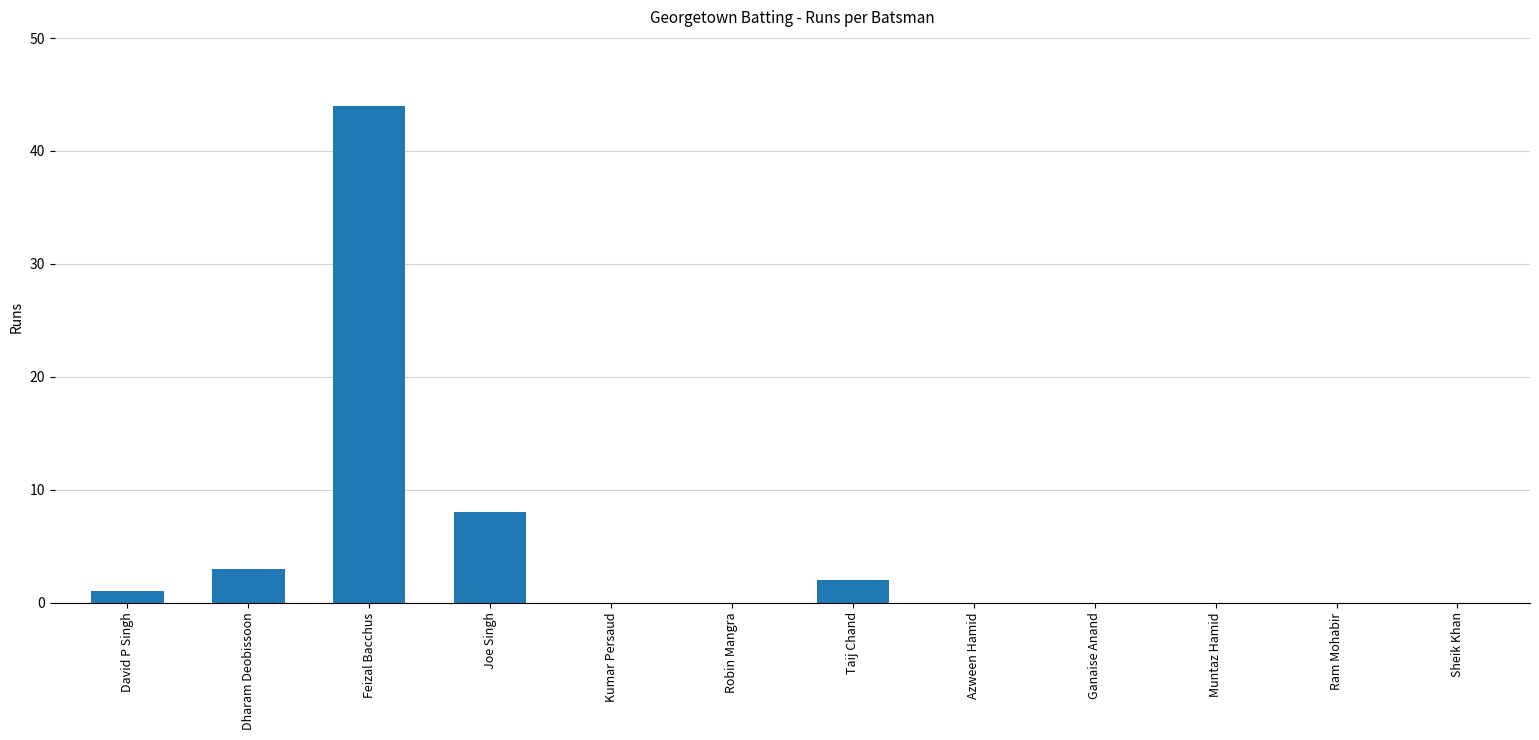

Read the value at Joe Singh.

8